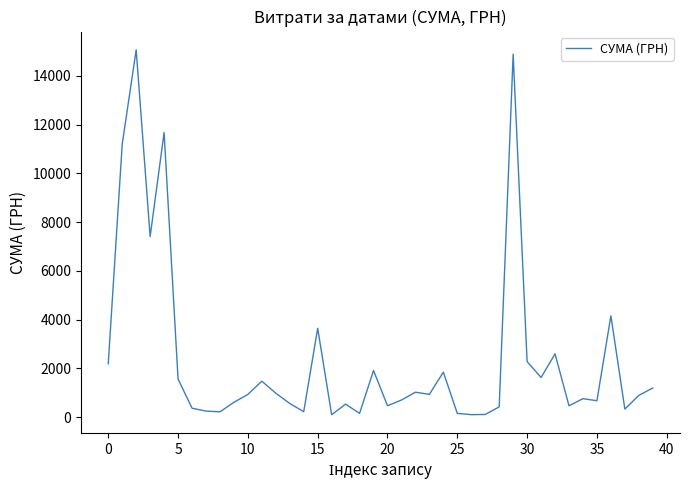

What is the maximum value shown in the chart?

15067.0